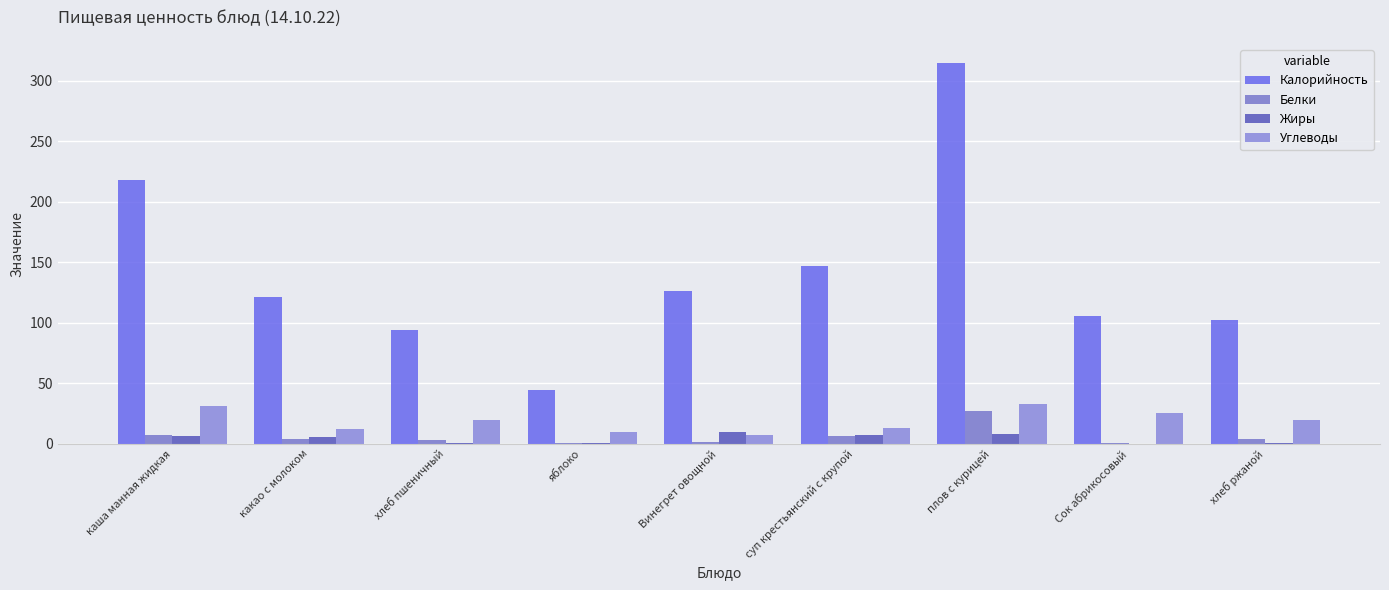

What is the label of the 6th bar from the right?

яблоко